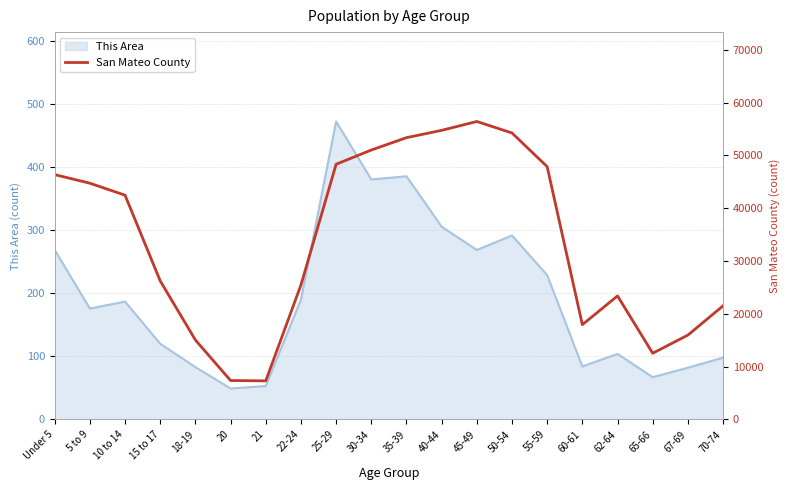

True or false: This Area has a value of 171 at 70-74.

False